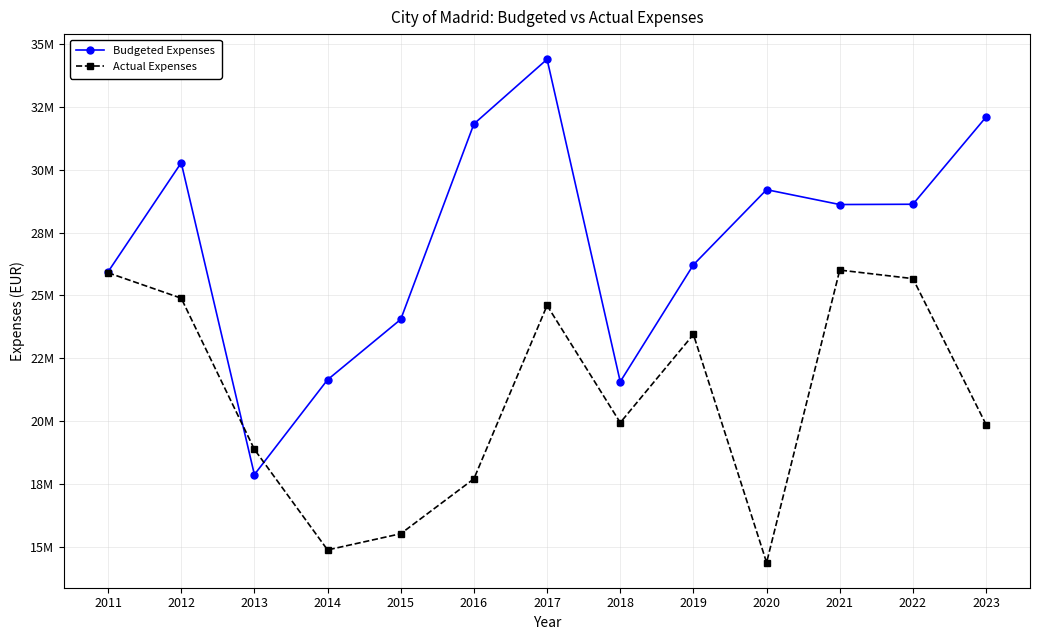

What is the lowest value of the Actual Expenses series?

14363488.4